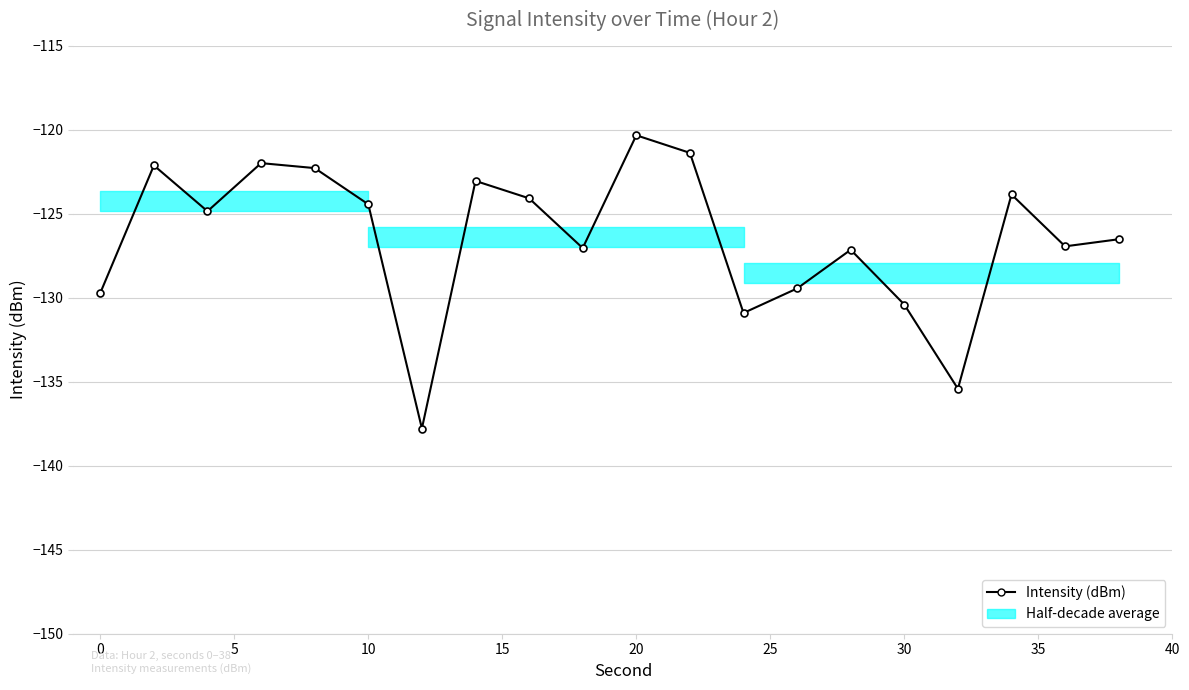

Does the chart have visible grid lines?

Yes